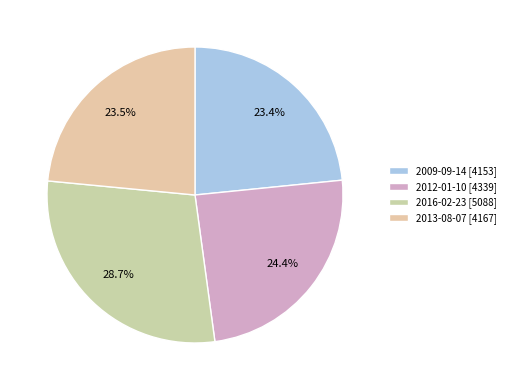

What percentage is NOT represented by 2016-02-23?

71.3%